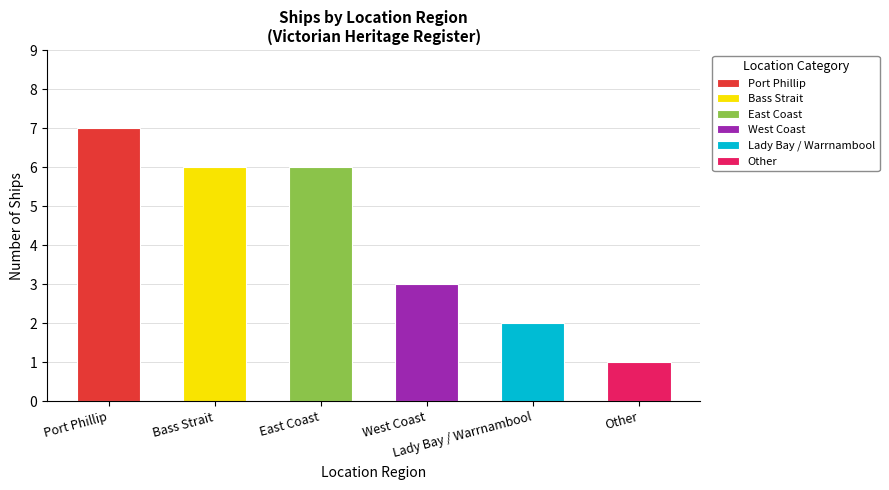

How many bars are there in total?

6